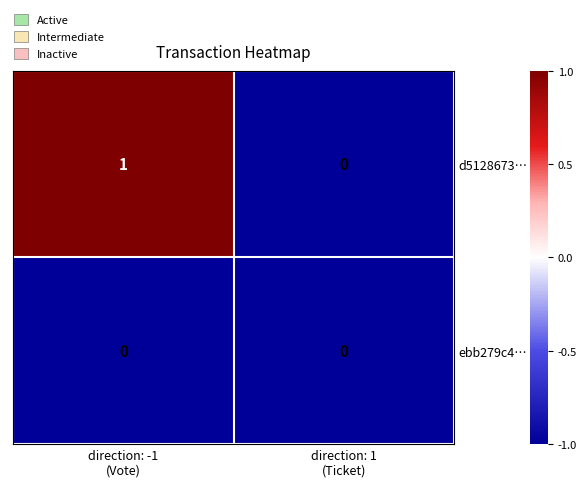

Rank the series by their average value, from highest to lowest.

d5128673…, ebb279c4…